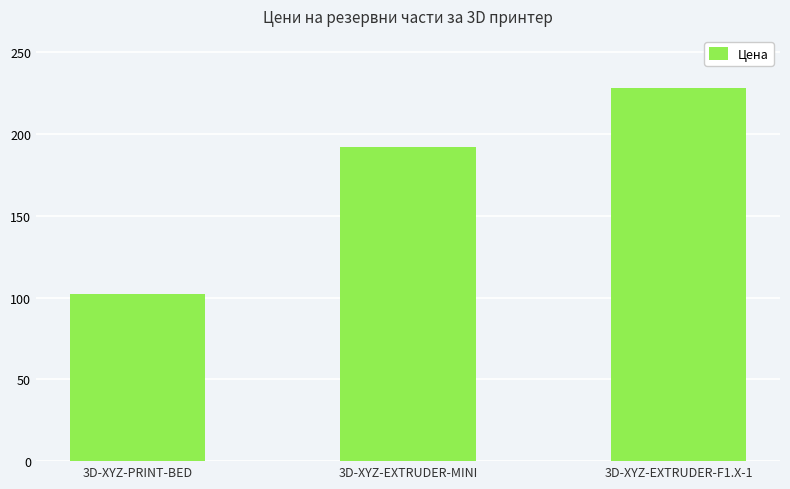

What is the label of the 1st bar from the right?

3D-XYZ-EXTRUDER-F1.X-1